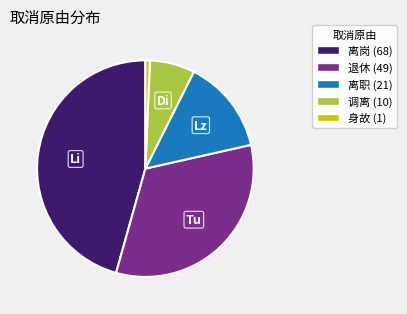

Is the sum of 离岗 and 离职 greater than half?

Yes